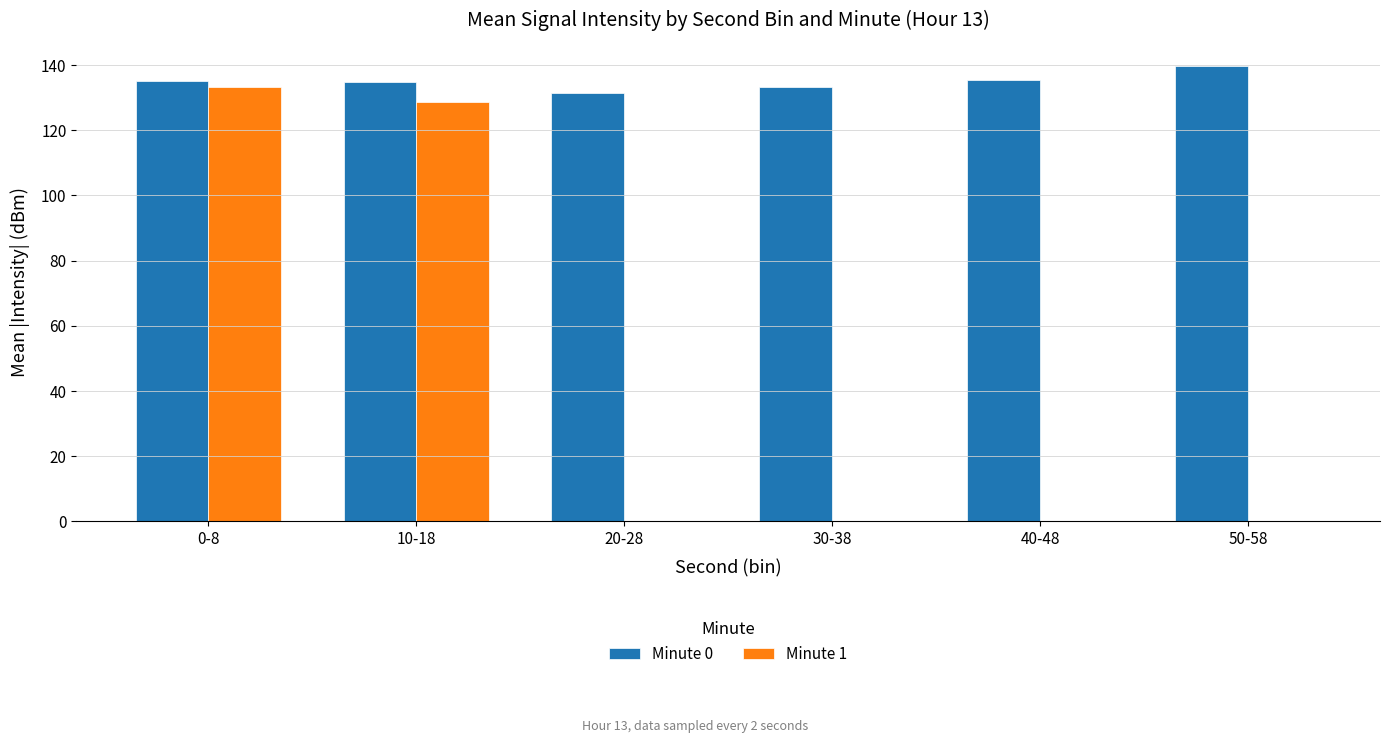

At which category is the sum across all series the highest?

0-8